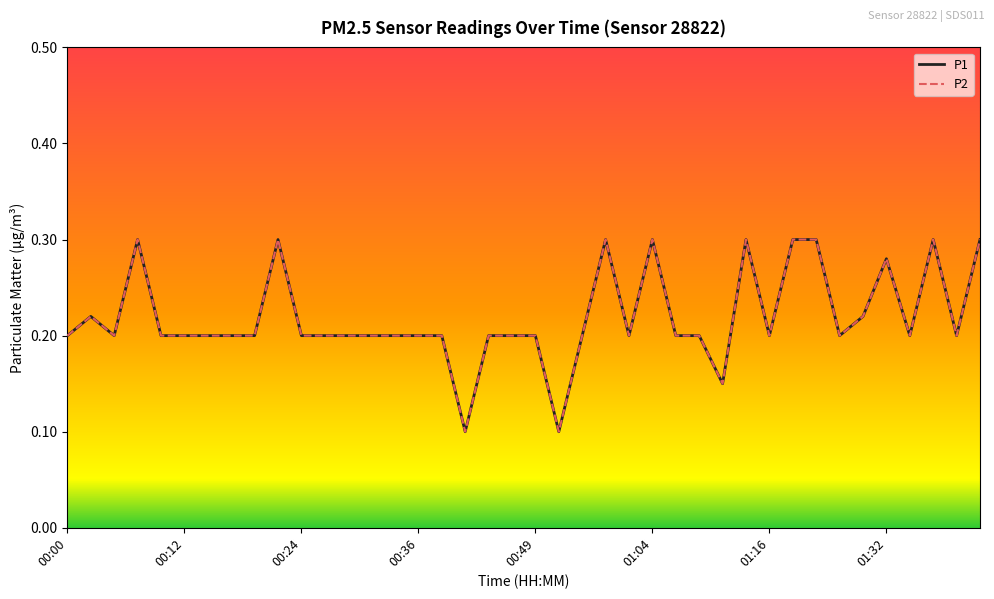

Does the chart display data point markers on the line(s)?

No